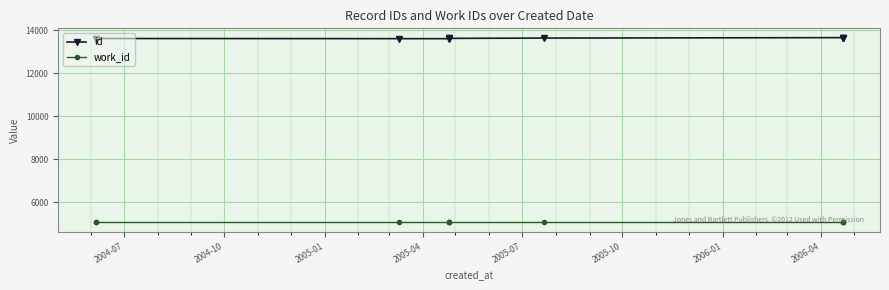

True or false: id and work_id intersect in this chart.

False